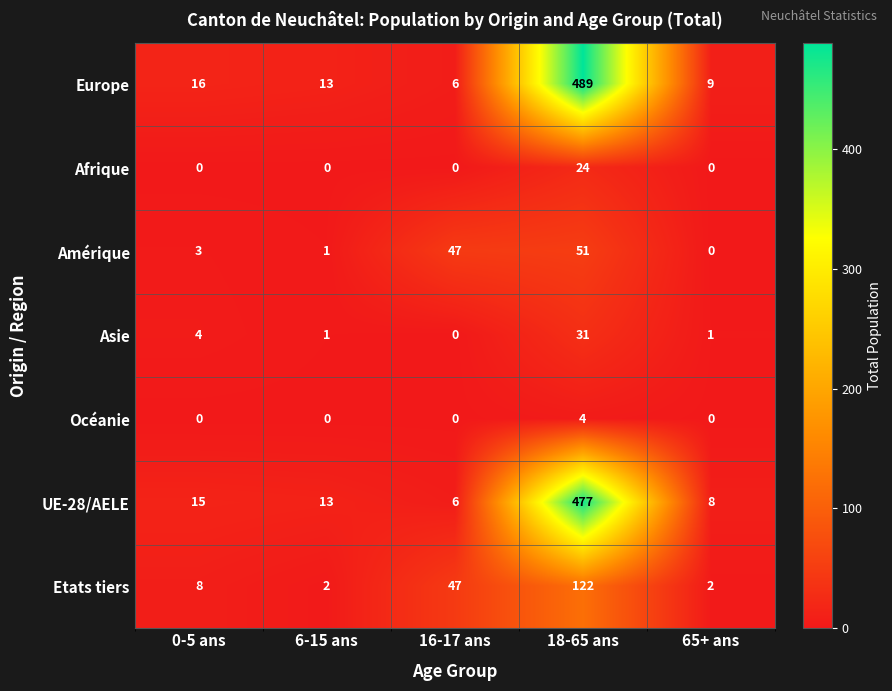

Which series changed the most between 0-5 ans and 16-17 ans?

Amérique